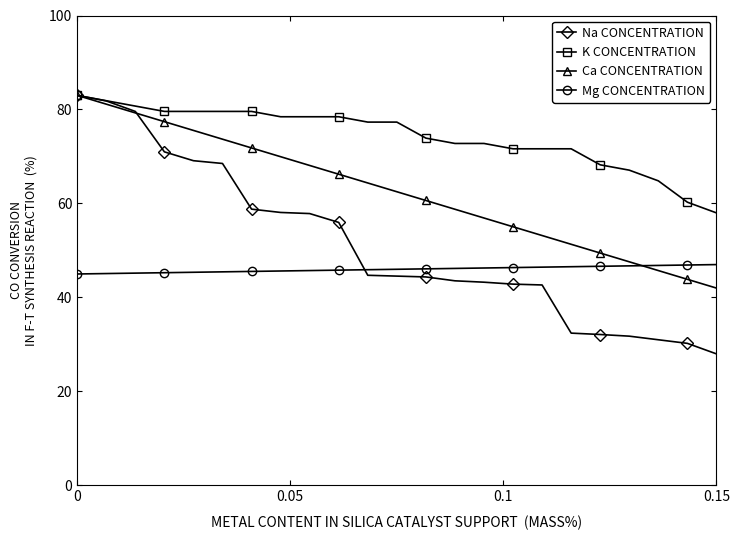

What is the average value of the Ca CONCENTRATION series?

62.5